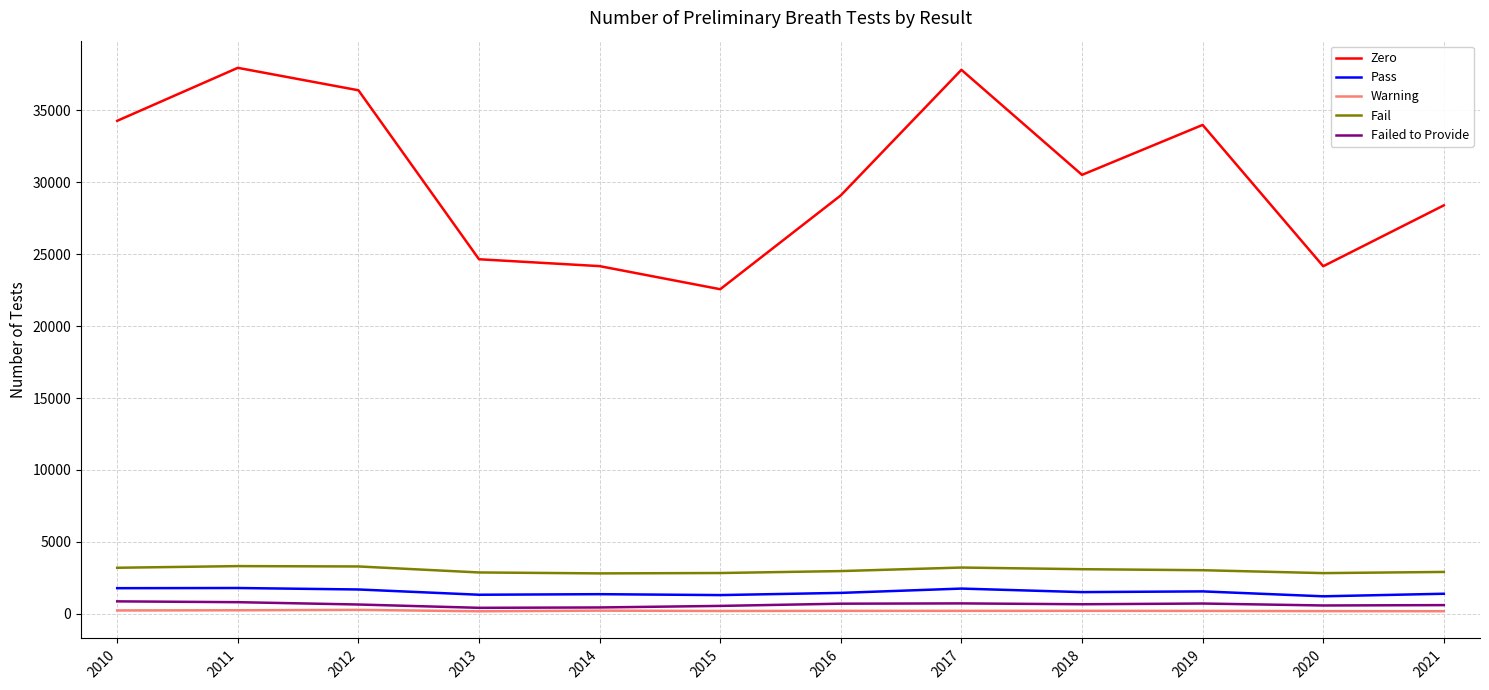

Which series has the widest spread of values?

Zero